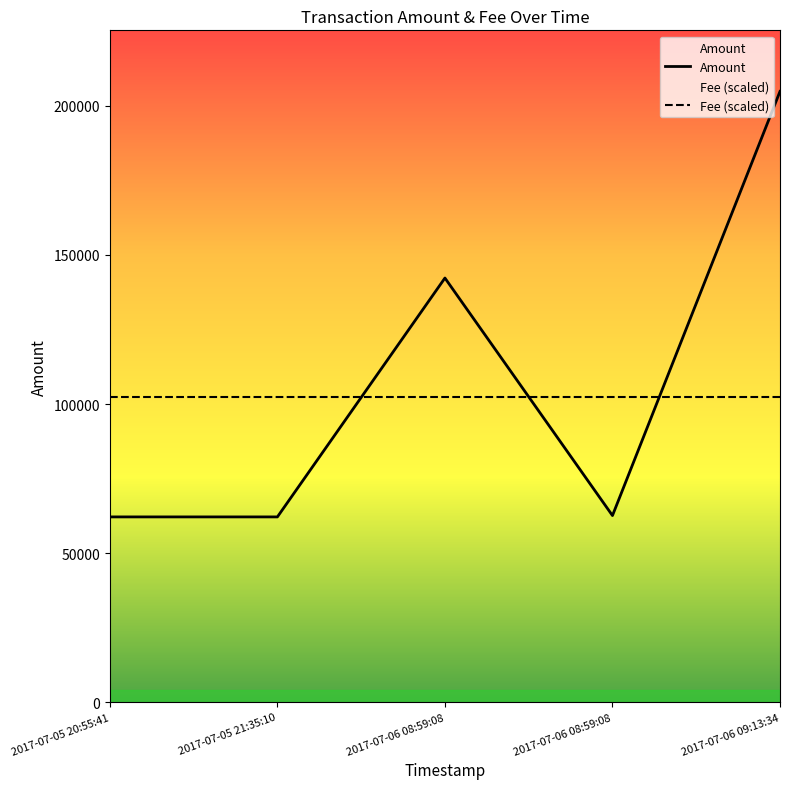

Which series changed the most between 2017-07-05 21:35:10 and 2017-07-06 09:13:34?

Amount